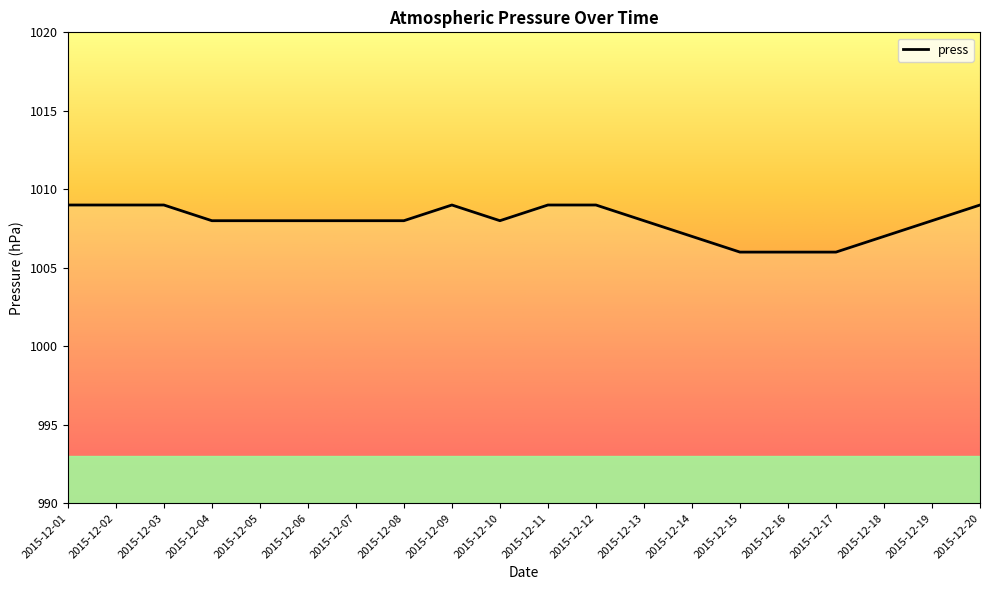

Reading left to right, transcribe all the data shown in this chart.

2015-12-01=1009	2015-12-02=1009	2015-12-03=1009	2015-12-04=1008	2015-12-05=1008	2015-12-06=1008	2015-12-07=1008	2015-12-08=1008	2015-12-09=1009	2015-12-10=1008	2015-12-11=1009	2015-12-12=1009	2015-12-13=1008	2015-12-14=1007	2015-12-15=1006	2015-12-16=1006	2015-12-17=1006	2015-12-18=1007	2015-12-19=1008	2015-12-20=1009